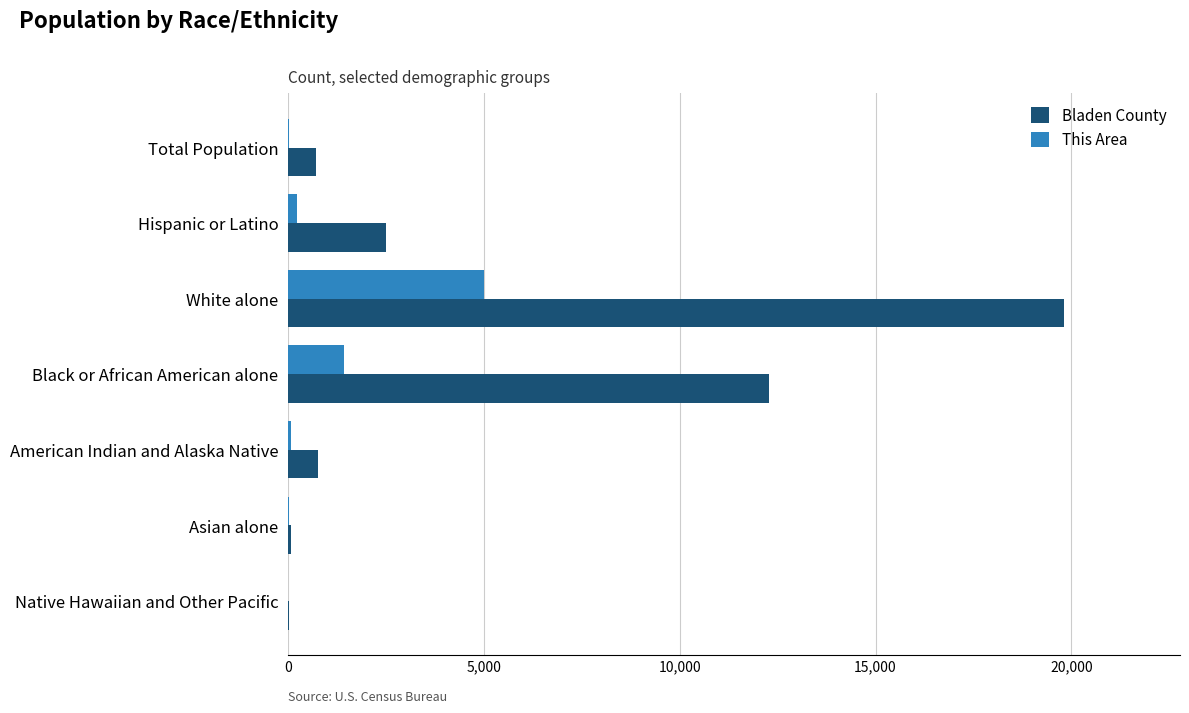

At which label does Bladen County reach its peak?

White alone